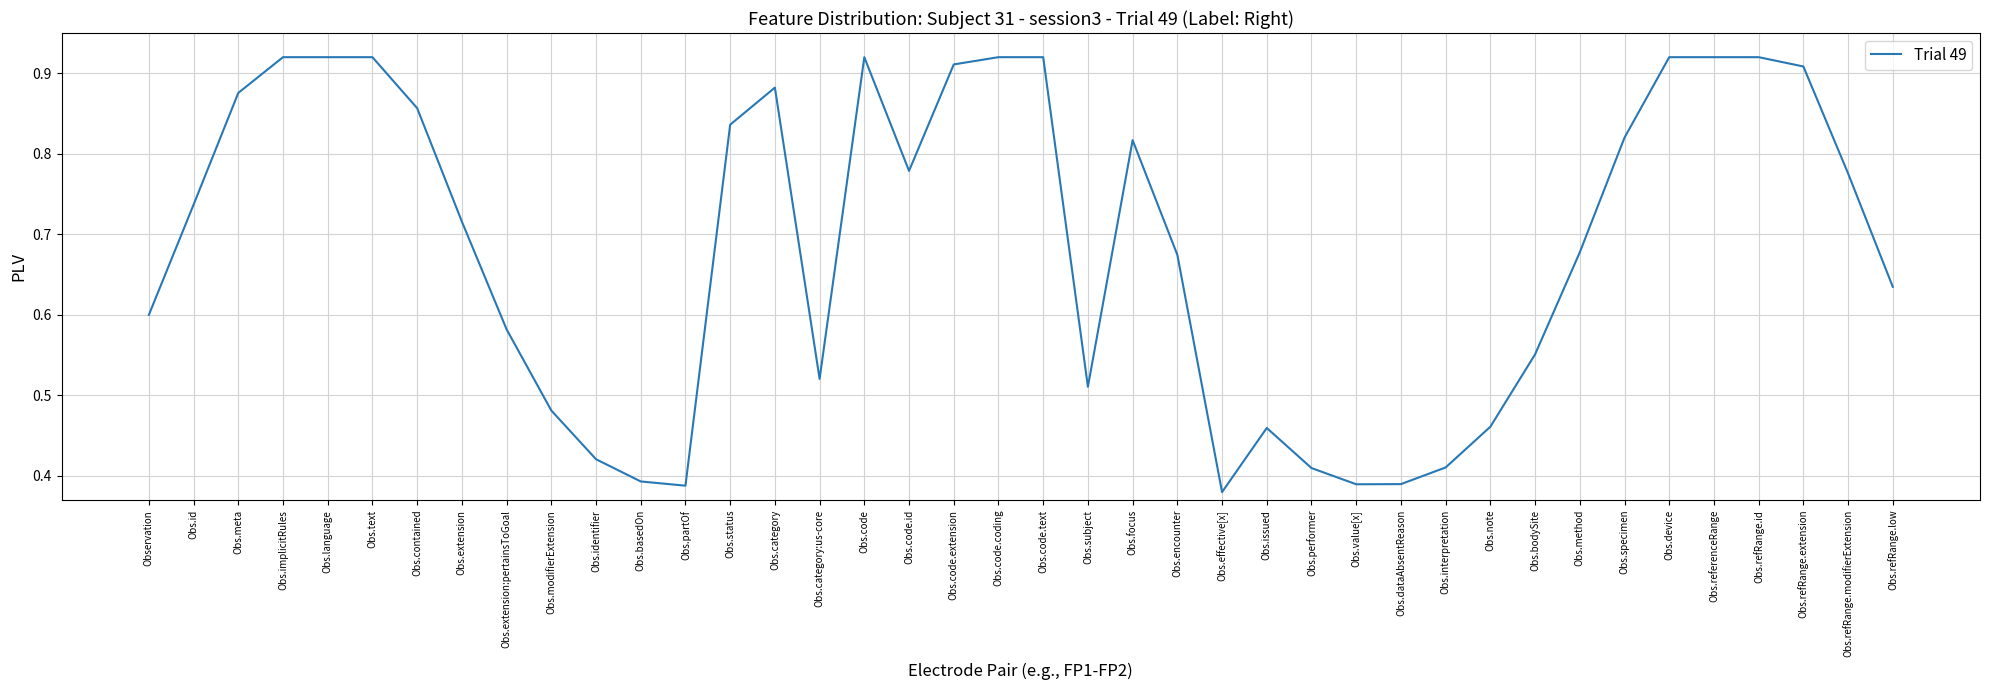

What position from the right is Obs.code?

24